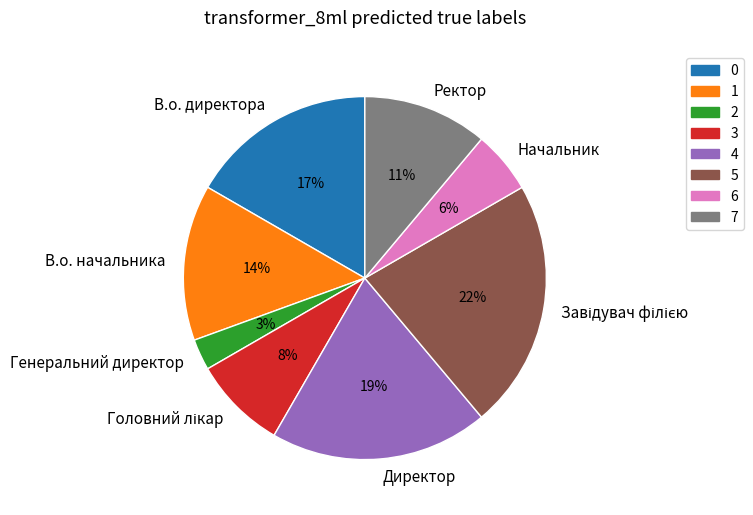

Which category has the smallest portion of the pie?

Генеральний директор